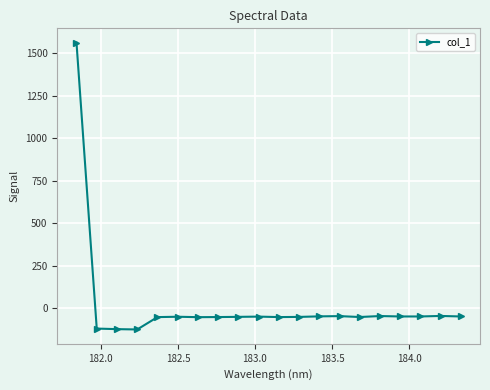

How many data points are less than -52?

11